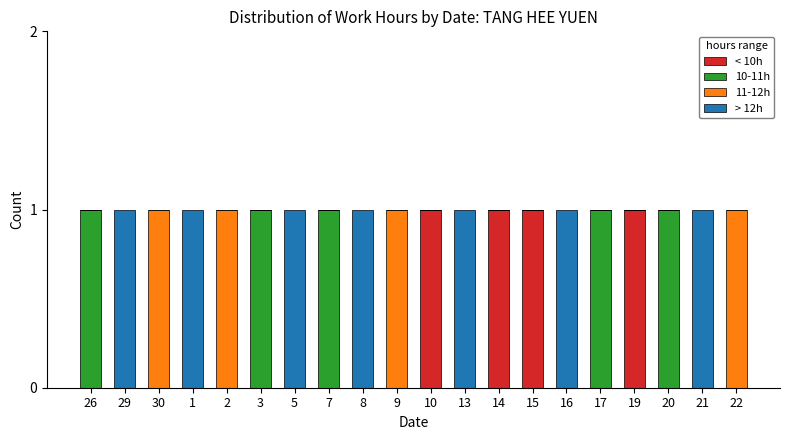

Are the bars horizontal?

No